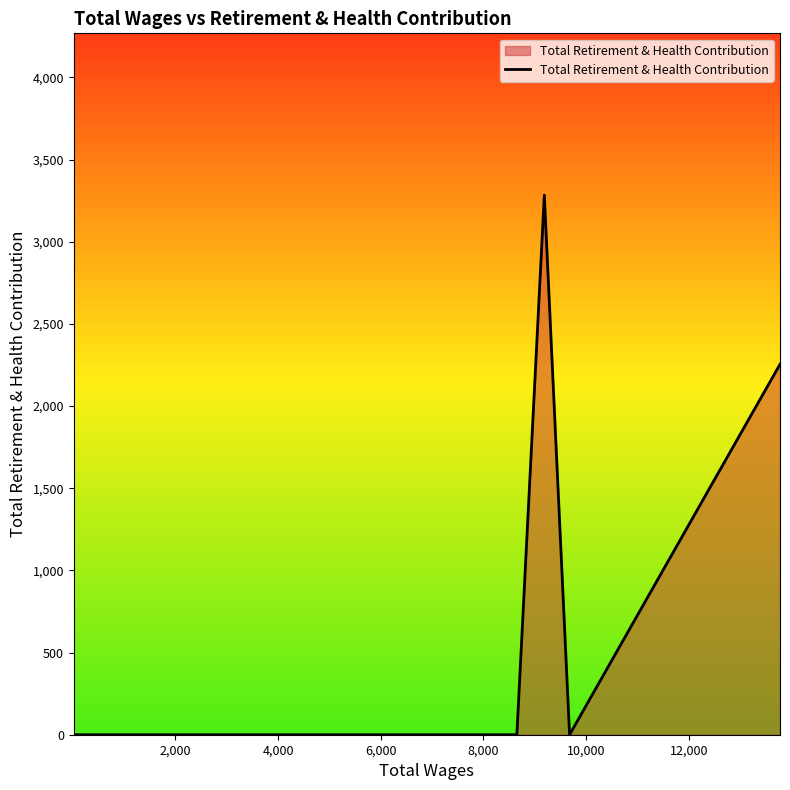

Count the number of categories in the chart.

20